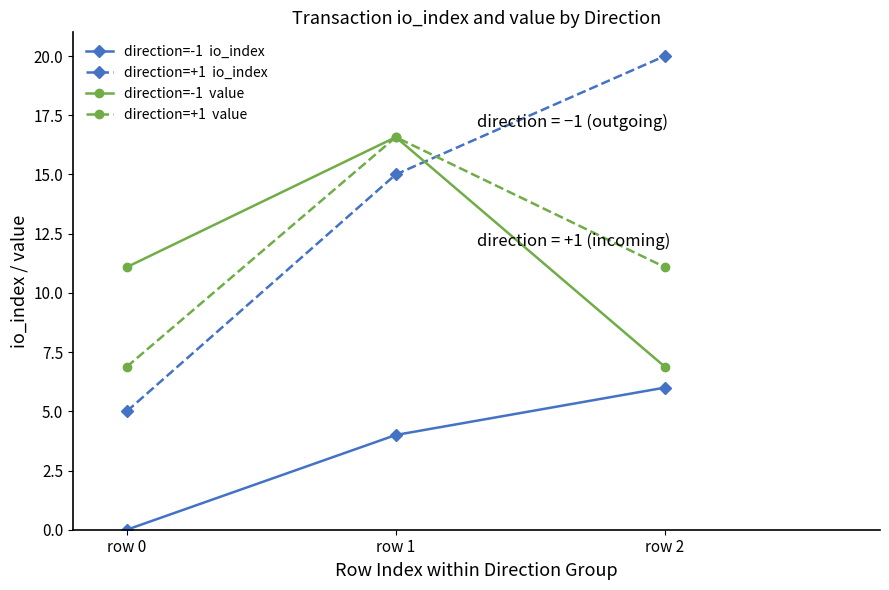

What is the total value across all series at row 2?

44.0